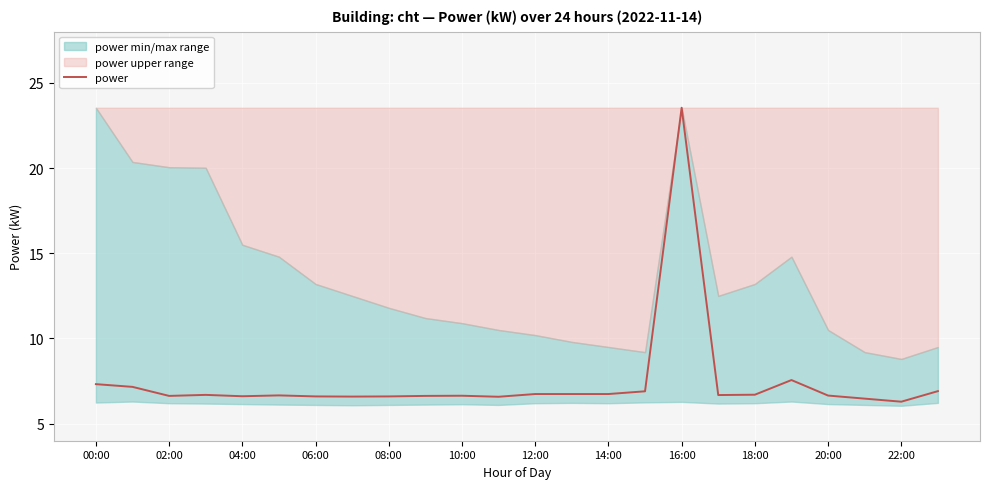

What is the minimum value for power?

6.3